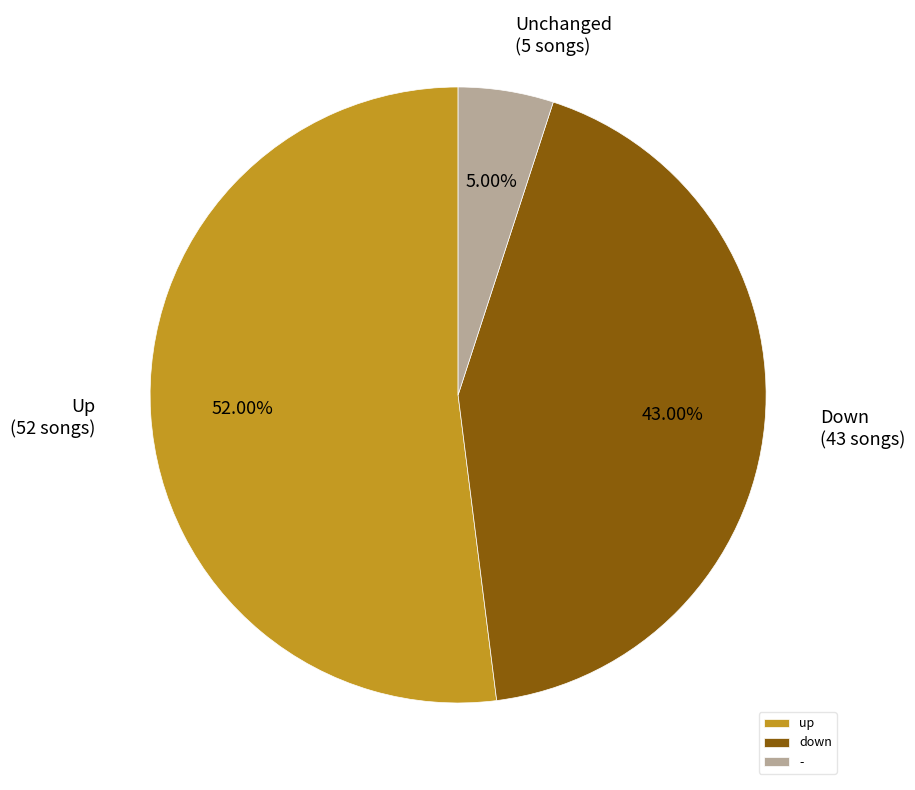

What portion of the pie excludes down?

57.0%